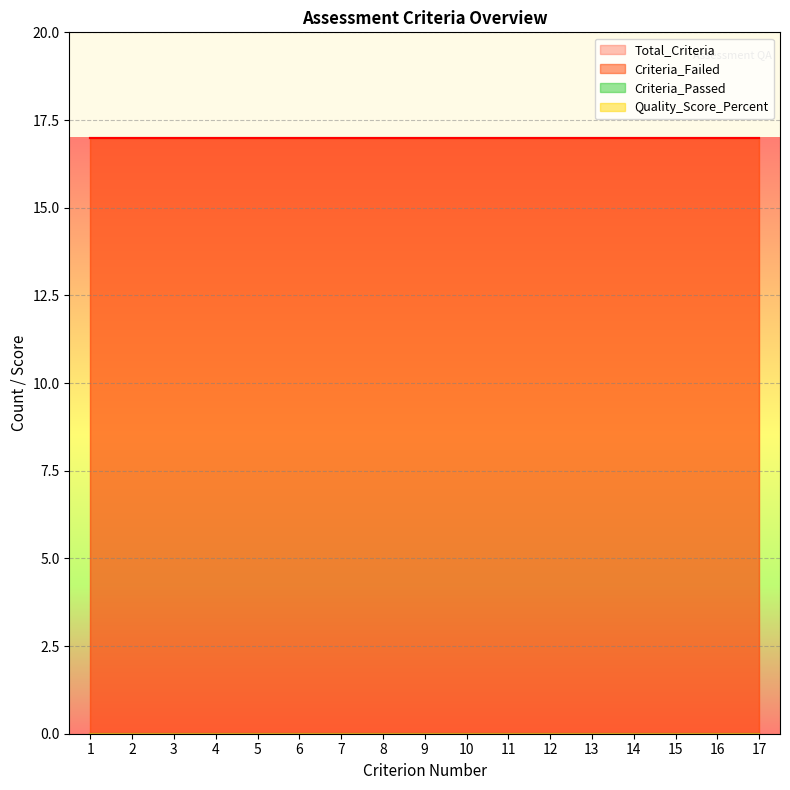

How many lines are shown in the chart?

4